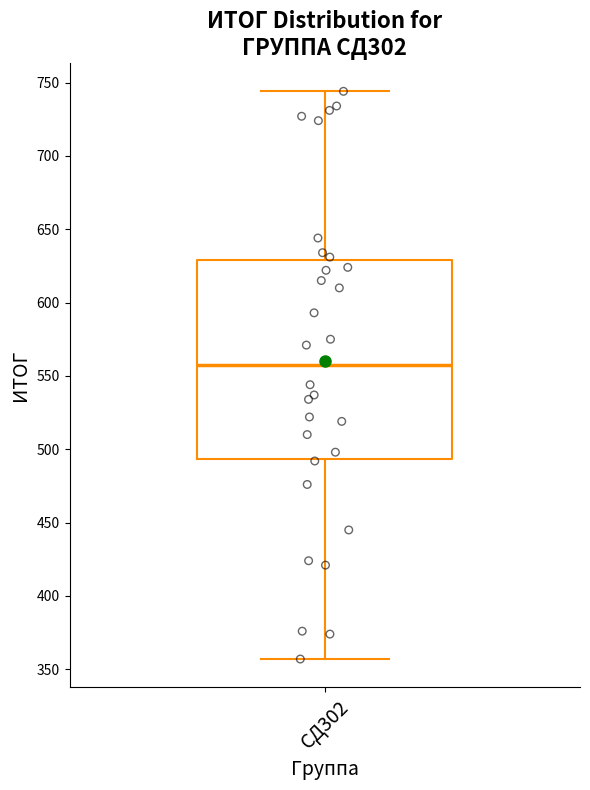

Where does the lower whisker of the box for СД302 end on the y-axis? The values are not printed on the chart, so give them approximately, as read against the axis.

355